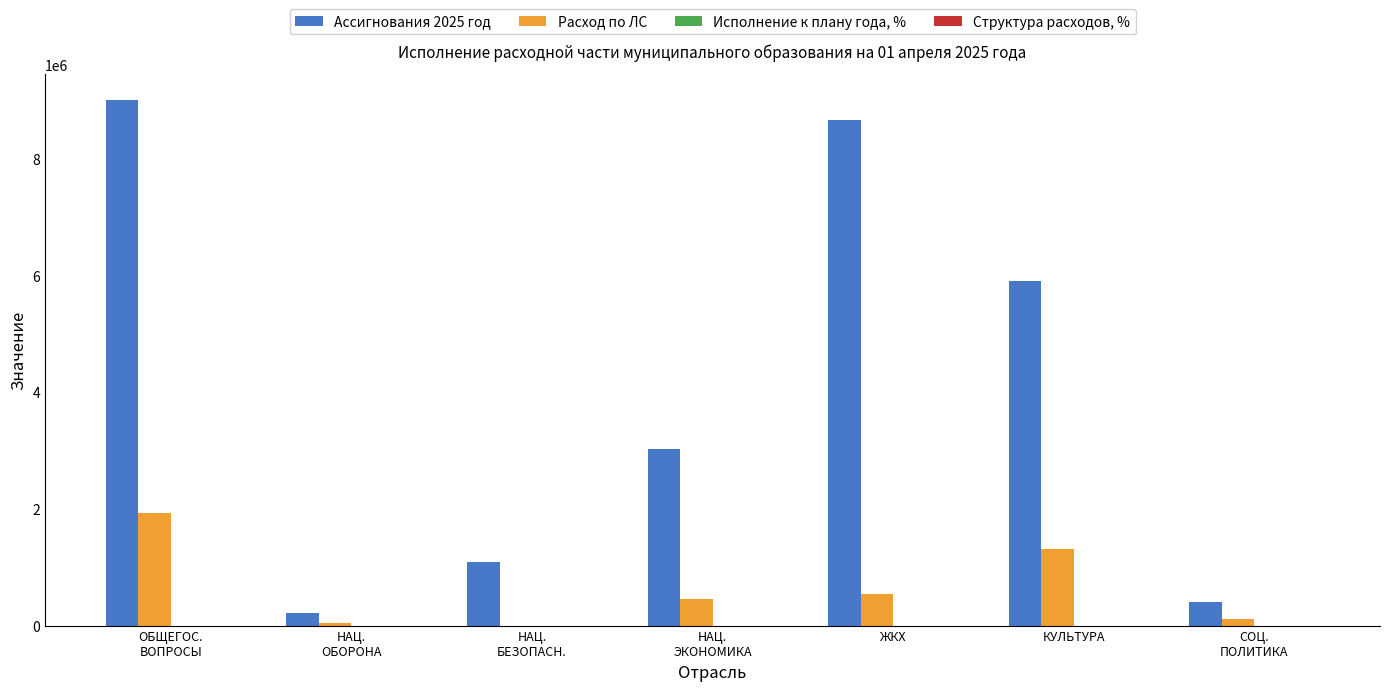

What is the total value across all series at НАЦ.
ЭКОНОМИКА?

3496725.7